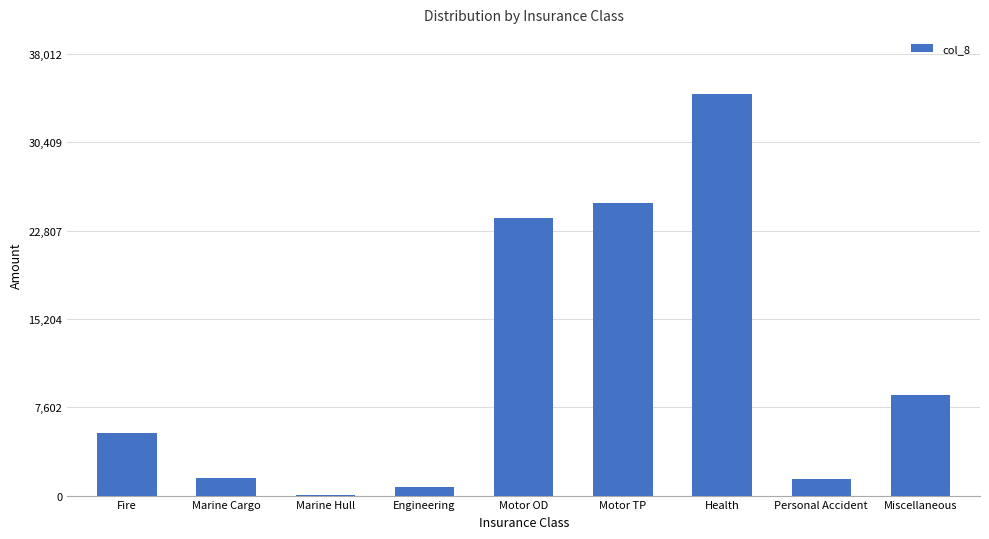

The value at Marine Cargo is 1518.5. True or false?

True